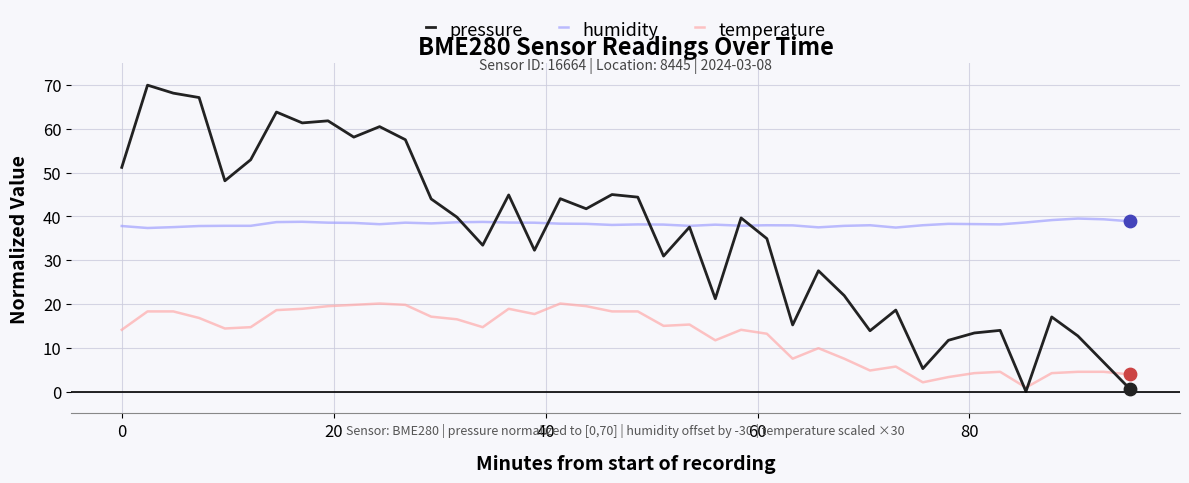

Which series has the largest range (max minus min)?

pressure